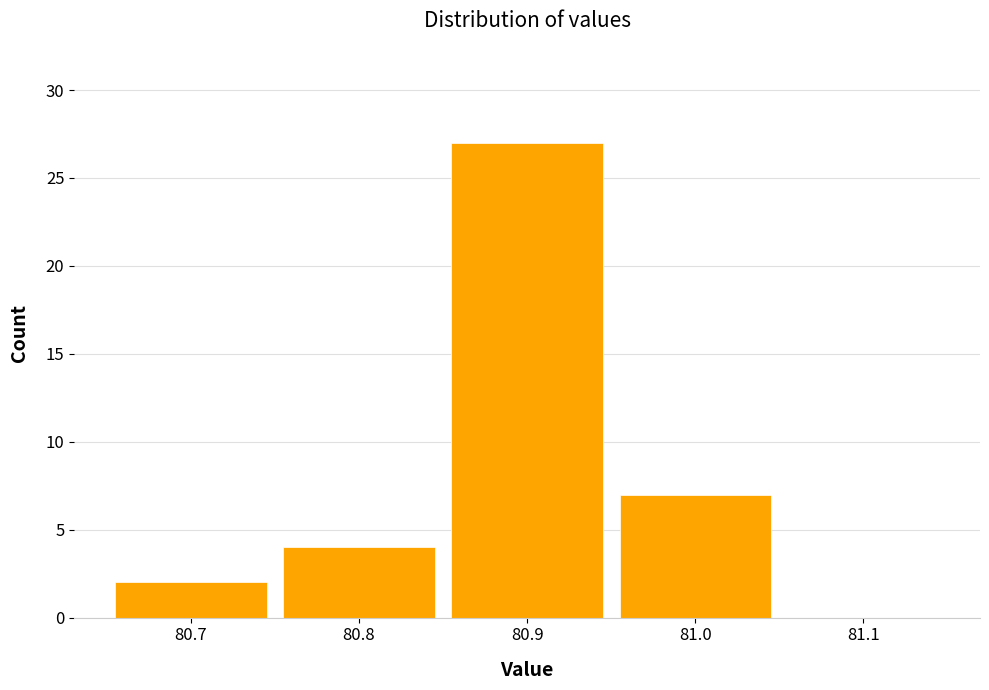

Reading left to right, transcribe all the data shown in this chart.

80.7=2	80.8=4	80.9=27	81.0=7	81.1=0